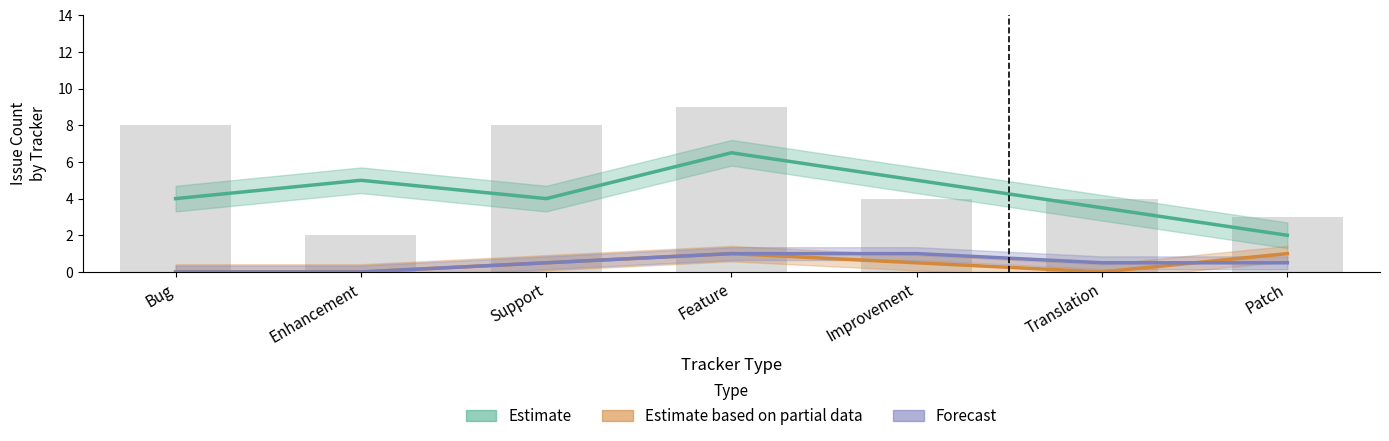

What is the difference between the highest and lowest values at Support?

3.5